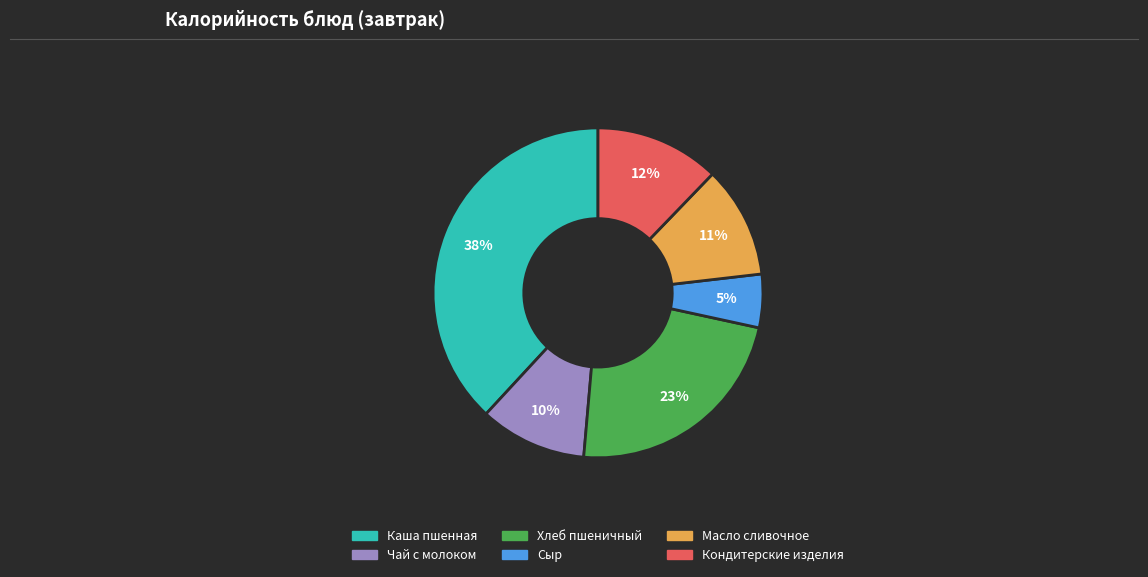

How many segments does this pie chart have?

6